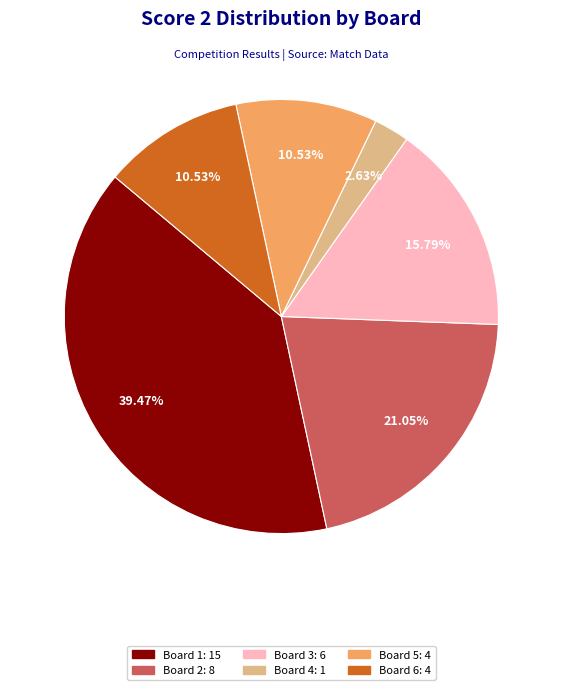

Is the sum of Board 5 and Board 2 greater than half?

No